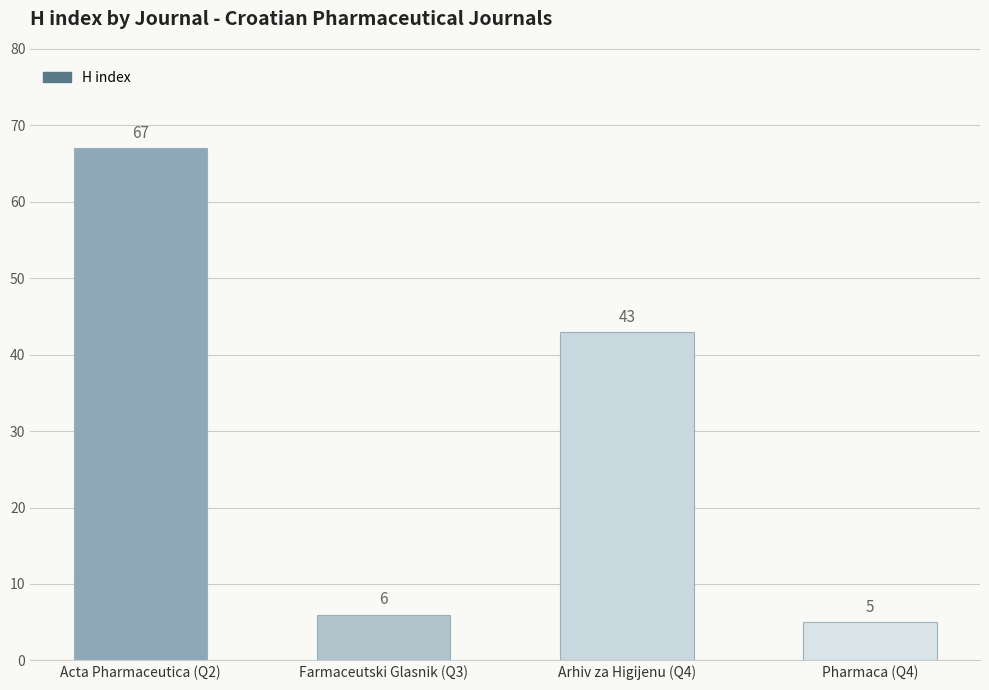

How many categories are shown in the chart?

4